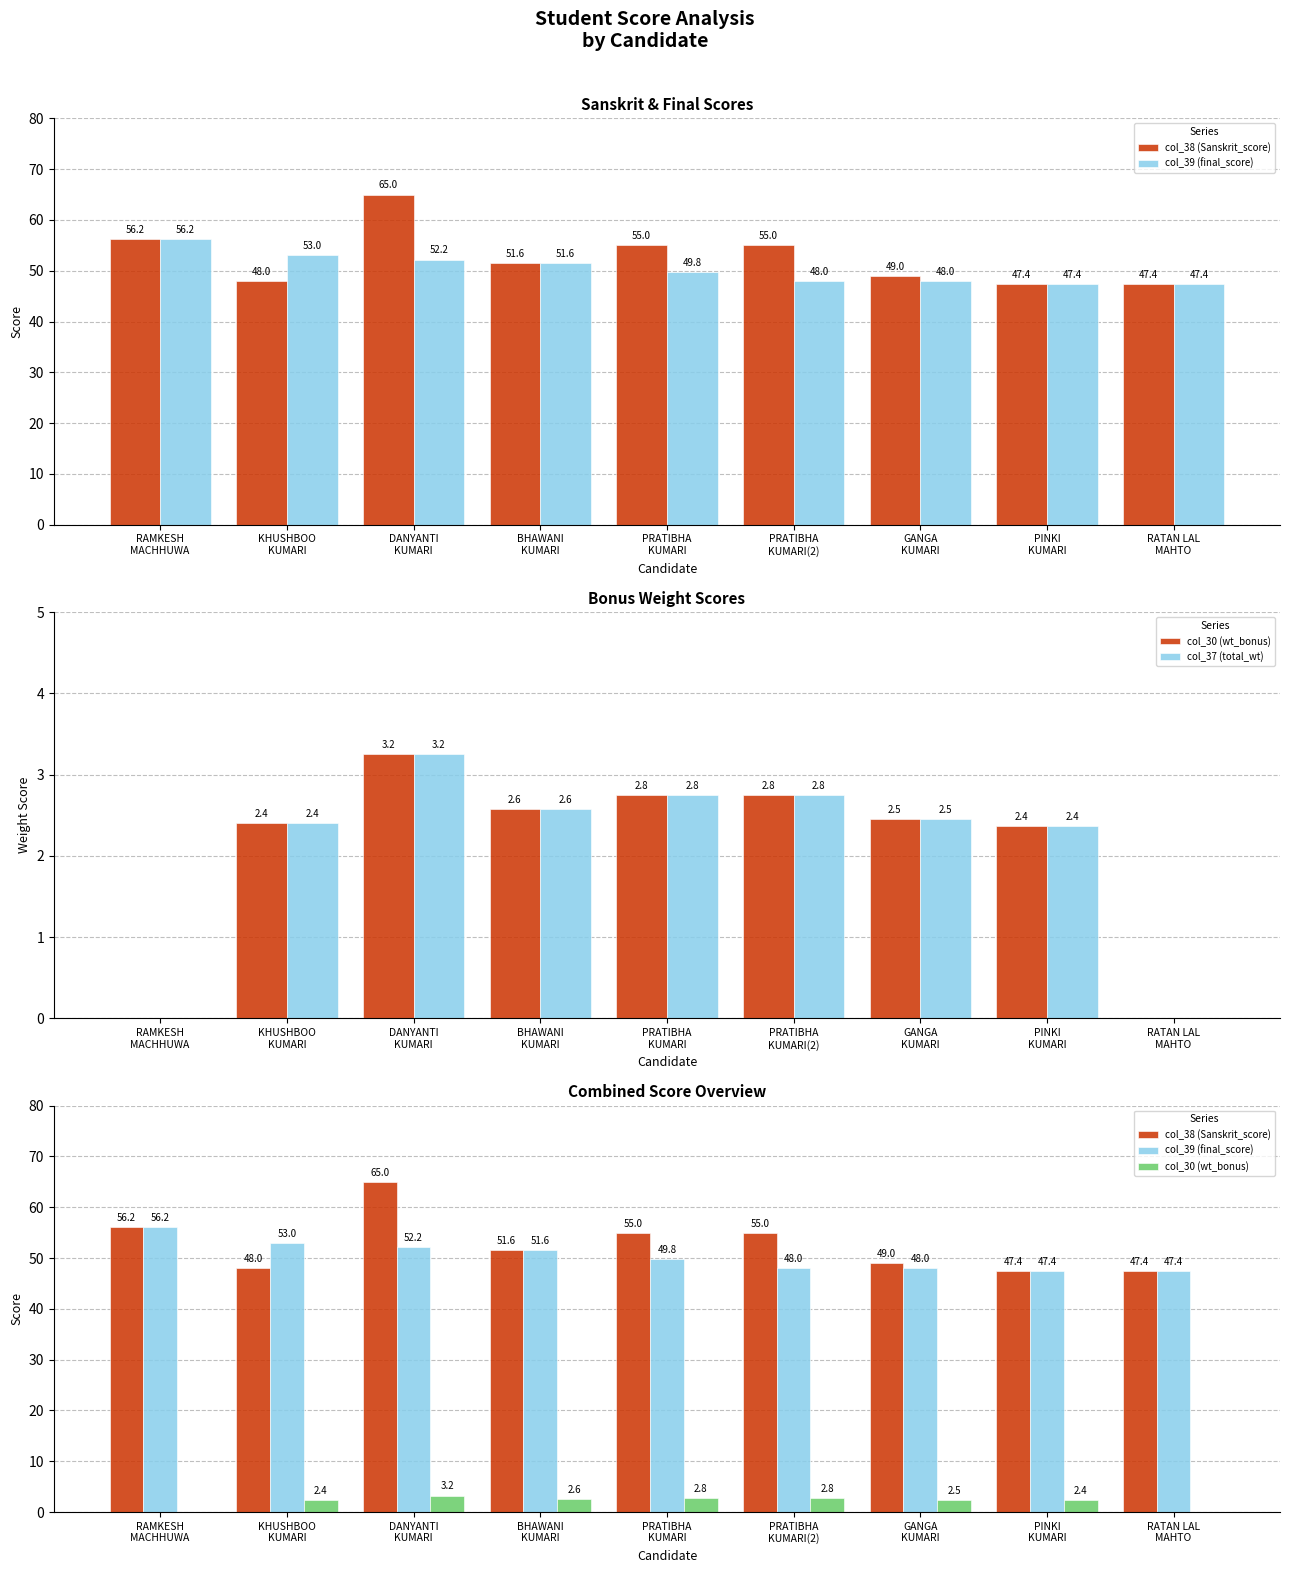

Where is col_39 (final_score) nearest to the value 51?

BHAWANI
KUMARI